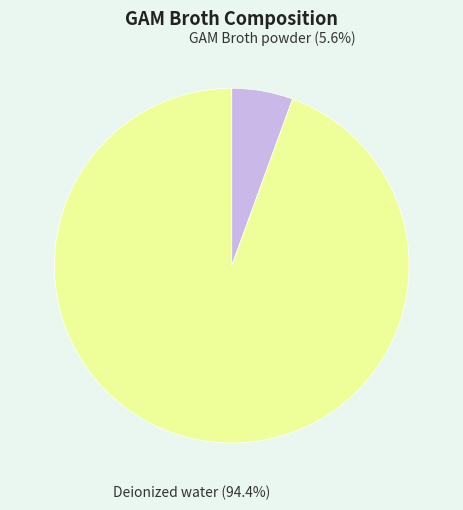

Combined, do GAM Broth powder and Deionized water account for over 50%?

Yes